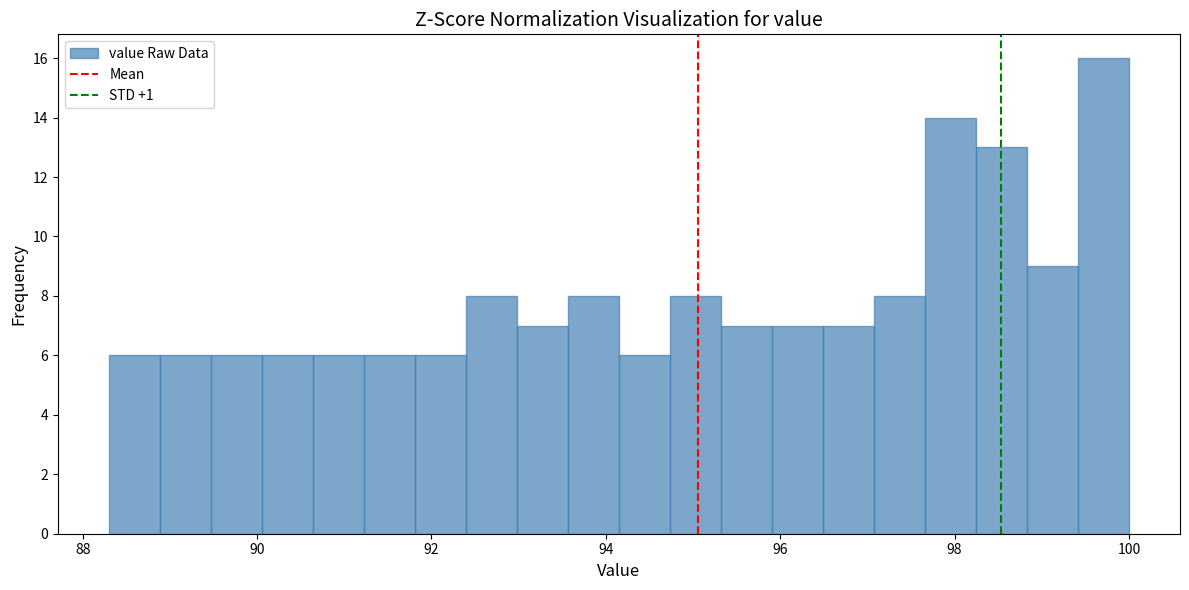

Around what value on the x-axis is the tallest bar? Give the approximate position of its centre, as read against the axis.

99.8